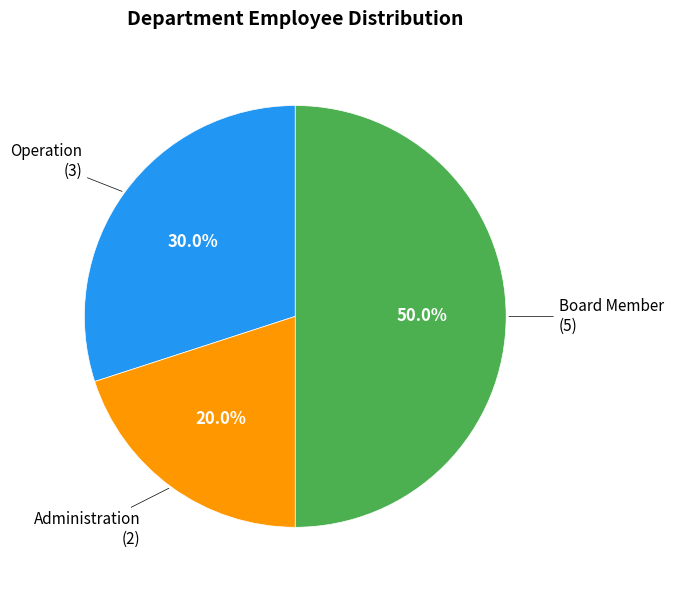

Is there any slice that represents more than half of the pie?

No